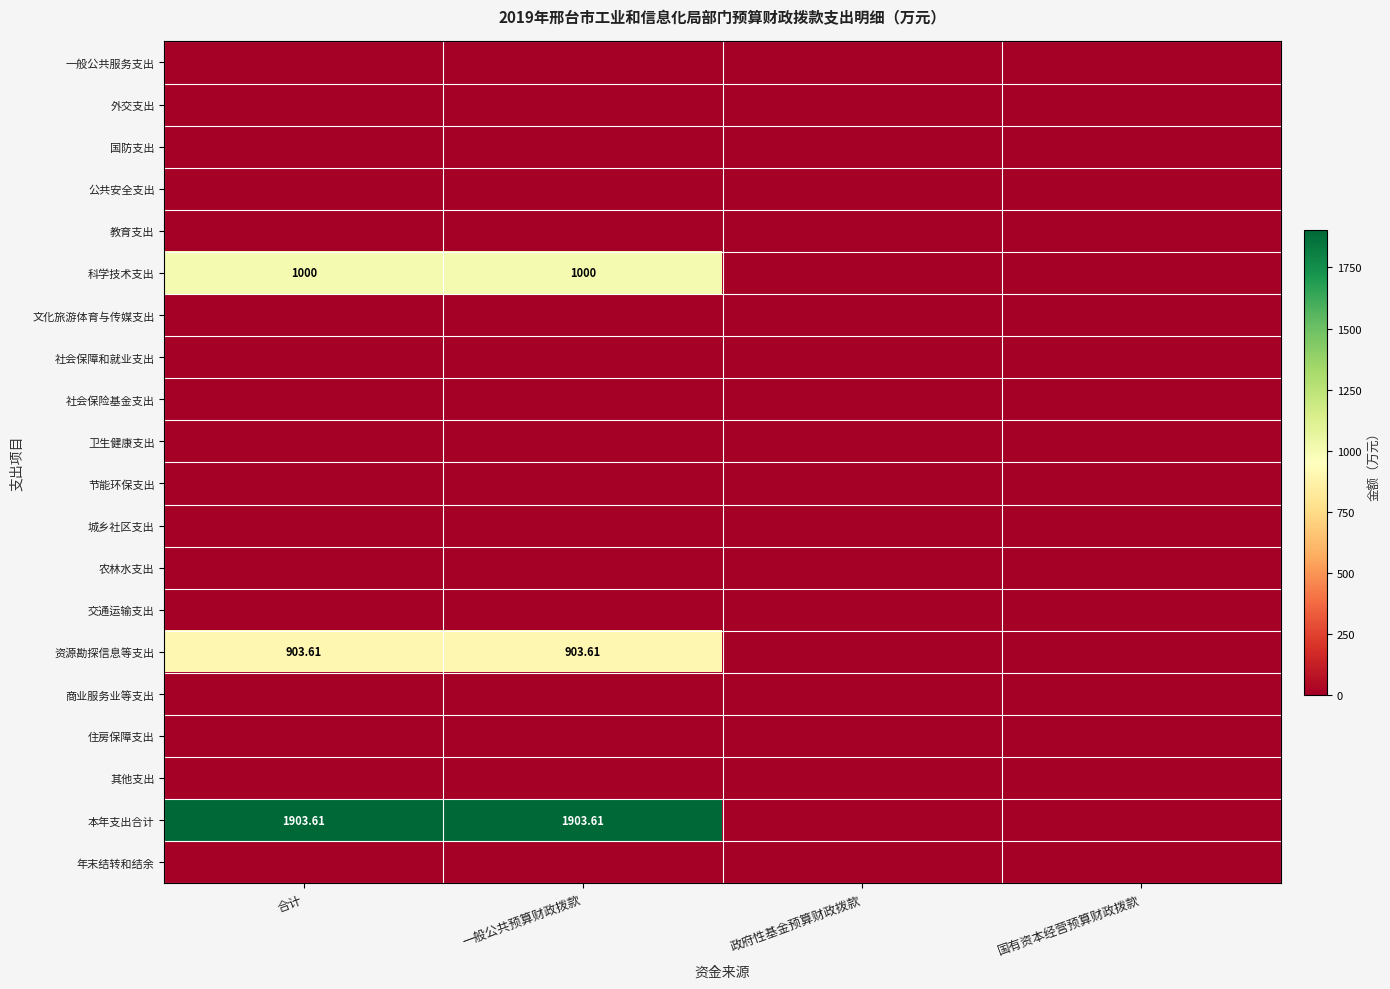

Rank the series by their maximum value, from highest to lowest.

本年支出合计, 科学技术支出, 资源勘探信息等支出, 一般公共服务支出, 外交支出, 国防支出, 公共安全支出, 教育支出, 文化旅游体育与传媒支出, 社会保障和就业支出, 社会保险基金支出, 卫生健康支出, 节能环保支出, 城乡社区支出, 农林水支出, 交通运输支出, 商业服务业等支出, 住房保障支出, 其他支出, 年末结转和结余